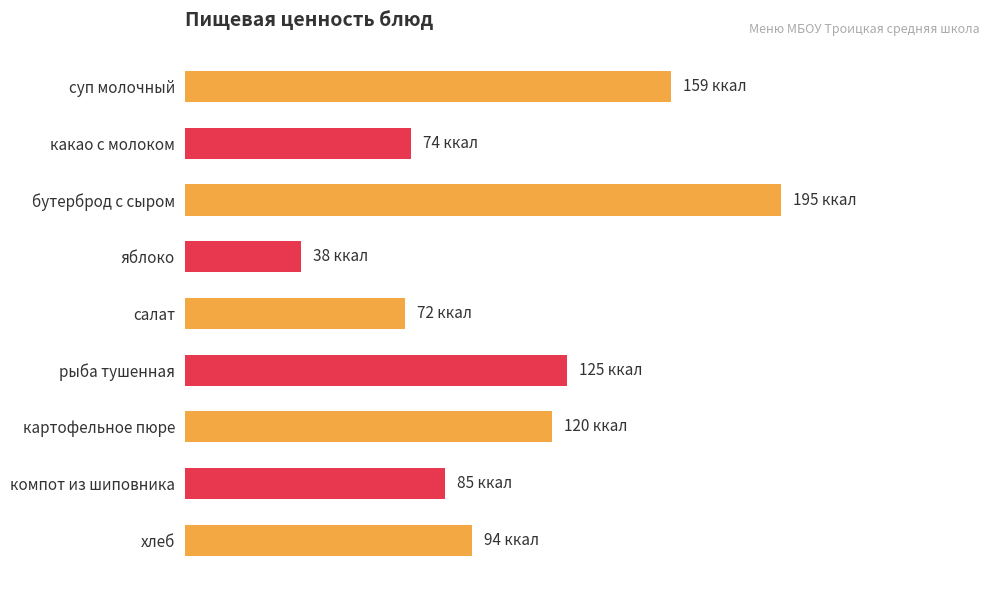

What is the difference between the maximum and second lowest values?

123